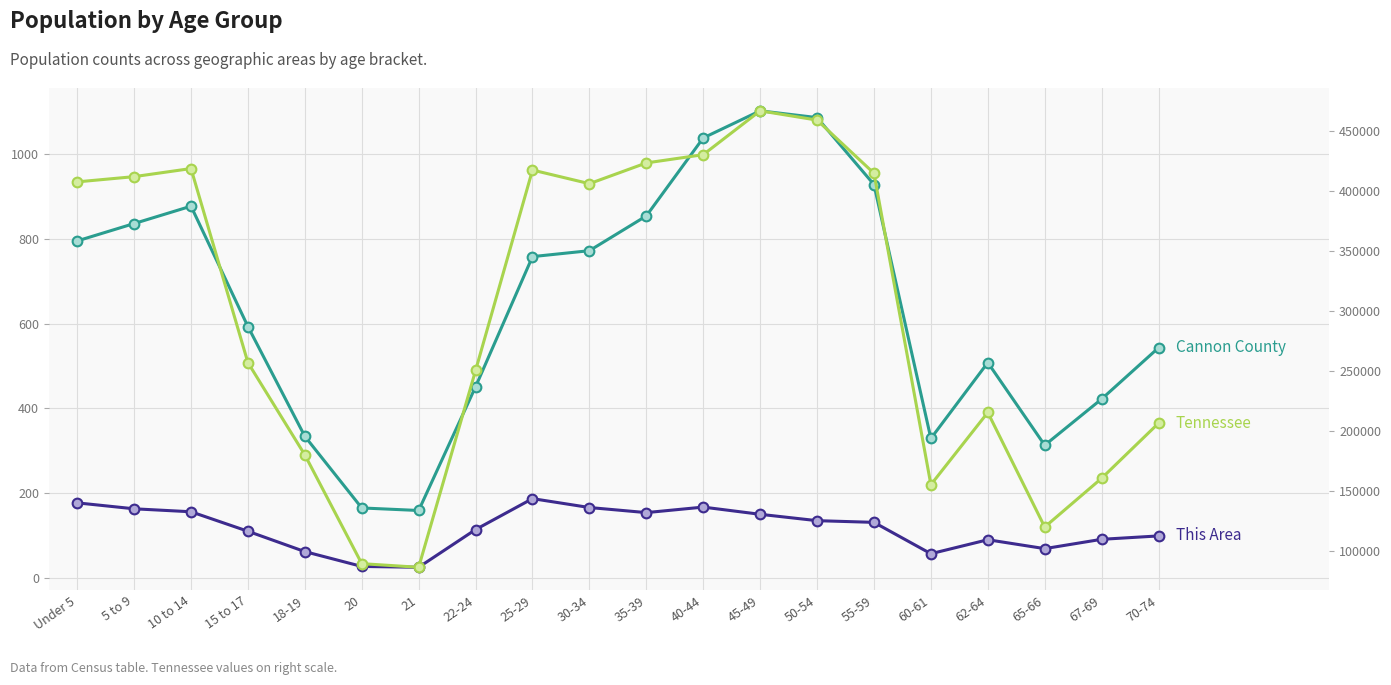

True or false: Tennessee and Cannon County cross at least once.

False